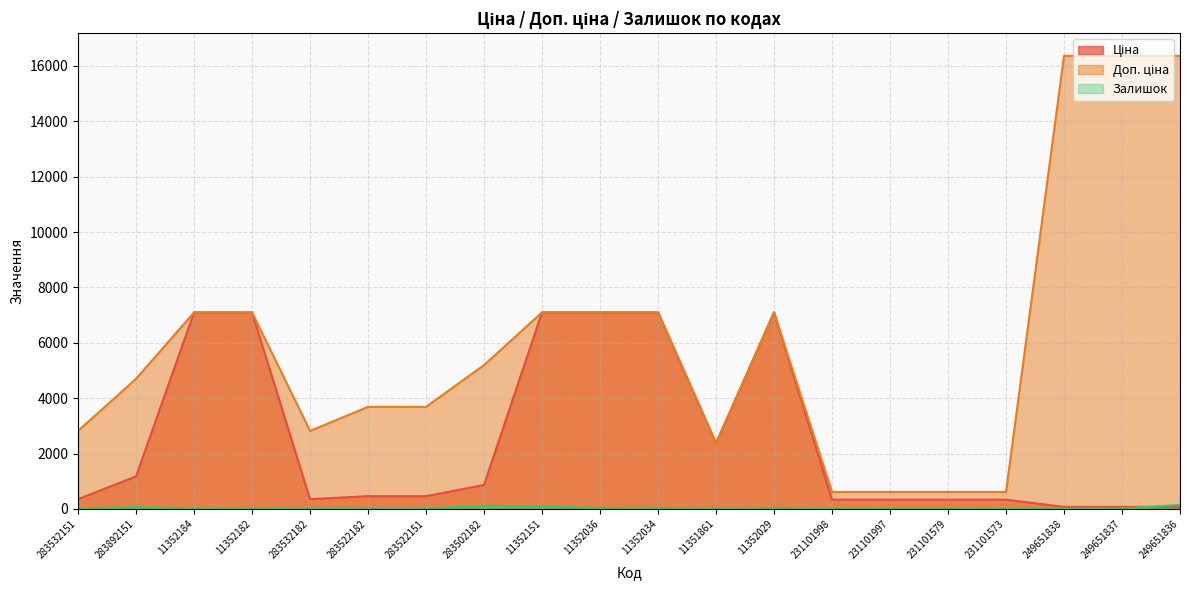

Which series has the largest total across all categories?

Доп. ціна